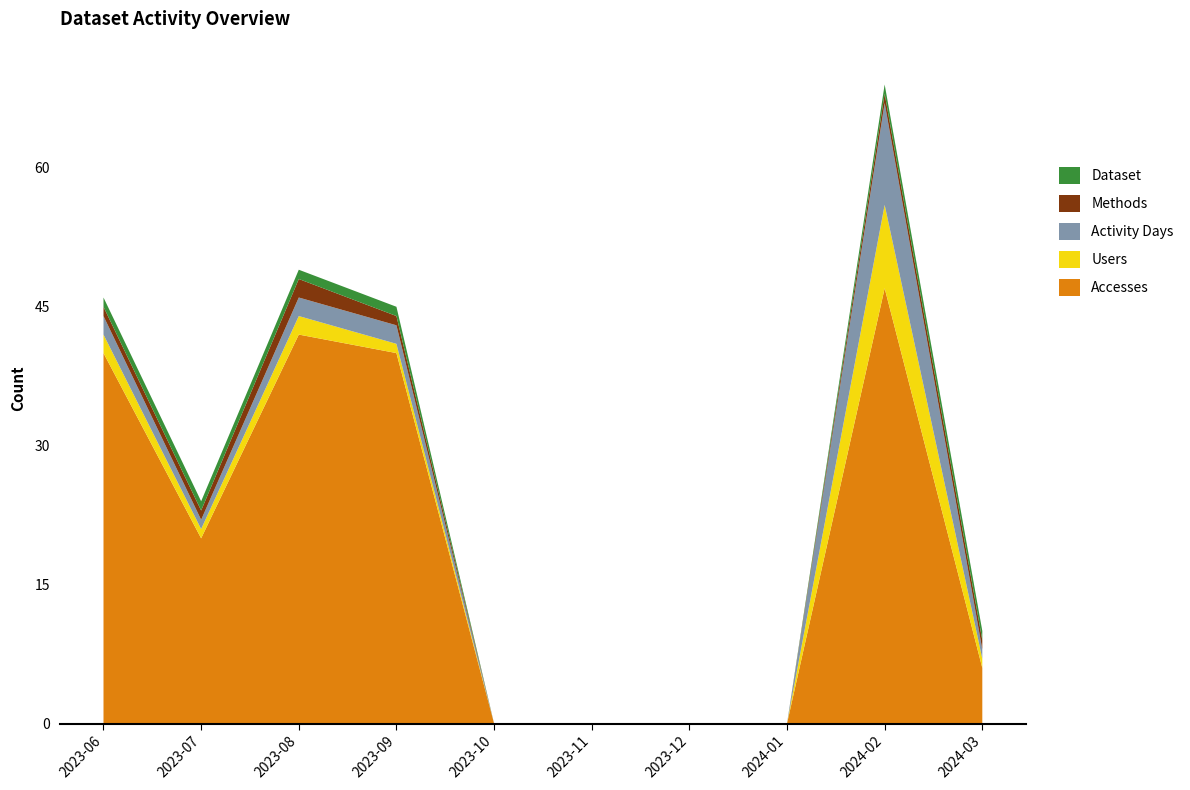

Reading left to right, what are all the values shown in this chart?

Accesses: 2023-06=40	2023-07=20	2023-08=42	2023-09=40	2023-10=0	2023-11=0	2023-12=0	2024-01=0	2024-02=47	2024-03=6
Users: 2023-06=2	2023-07=1	2023-08=2	2023-09=1	2023-10=0	2023-11=0	2023-12=0	2024-01=0	2024-02=9	2024-03=1
Activity Days: 2023-06=2	2023-07=1	2023-08=2	2023-09=2	2023-10=0	2023-11=0	2023-12=0	2024-01=0	2024-02=11	2024-03=1
Methods: 2023-06=1	2023-07=1	2023-08=2	2023-09=1	2023-10=0	2023-11=0	2023-12=0	2024-01=0	2024-02=1	2024-03=1
Dataset: 2023-06=1	2023-07=1	2023-08=1	2023-09=1	2023-10=0	2023-11=0	2023-12=0	2024-01=0	2024-02=1	2024-03=1